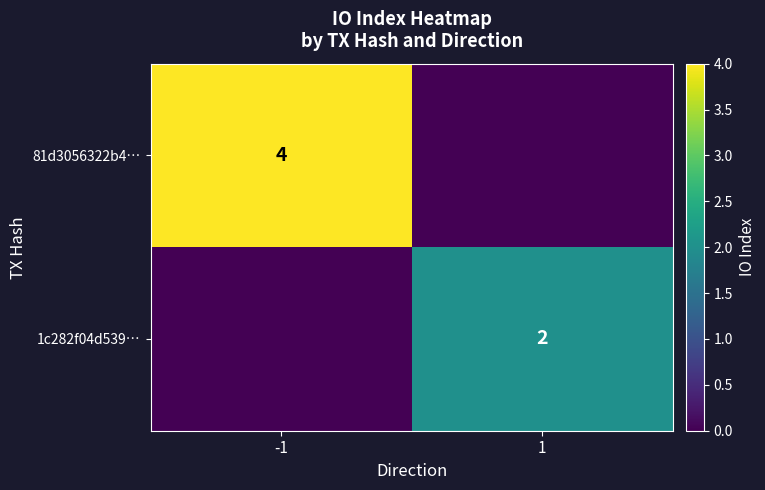

The value of 81d3056322b4… at -1 is 6. True or false?

False